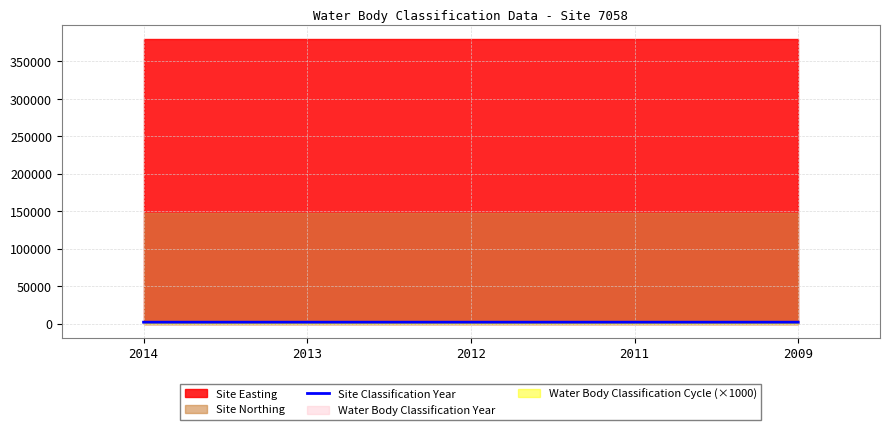

Does the chart display data point markers on the line(s)?

No